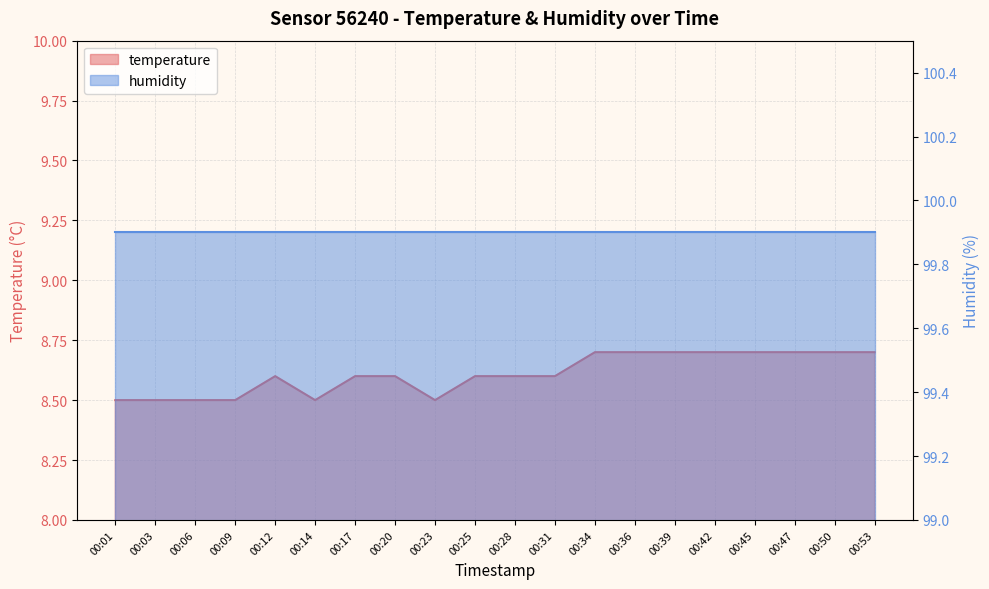

Reading left to right, extract all data points from this chart.

00:01=8.5	00:03=8.5	00:06=8.5	00:09=8.5	00:12=8.6	00:14=8.5	00:17=8.6	00:20=8.6	00:23=8.5	00:25=8.6	00:28=8.6	00:31=8.6	00:34=8.7	00:36=8.7	00:39=8.7	00:42=8.7	00:45=8.7	00:47=8.7	00:50=8.7	00:53=8.7